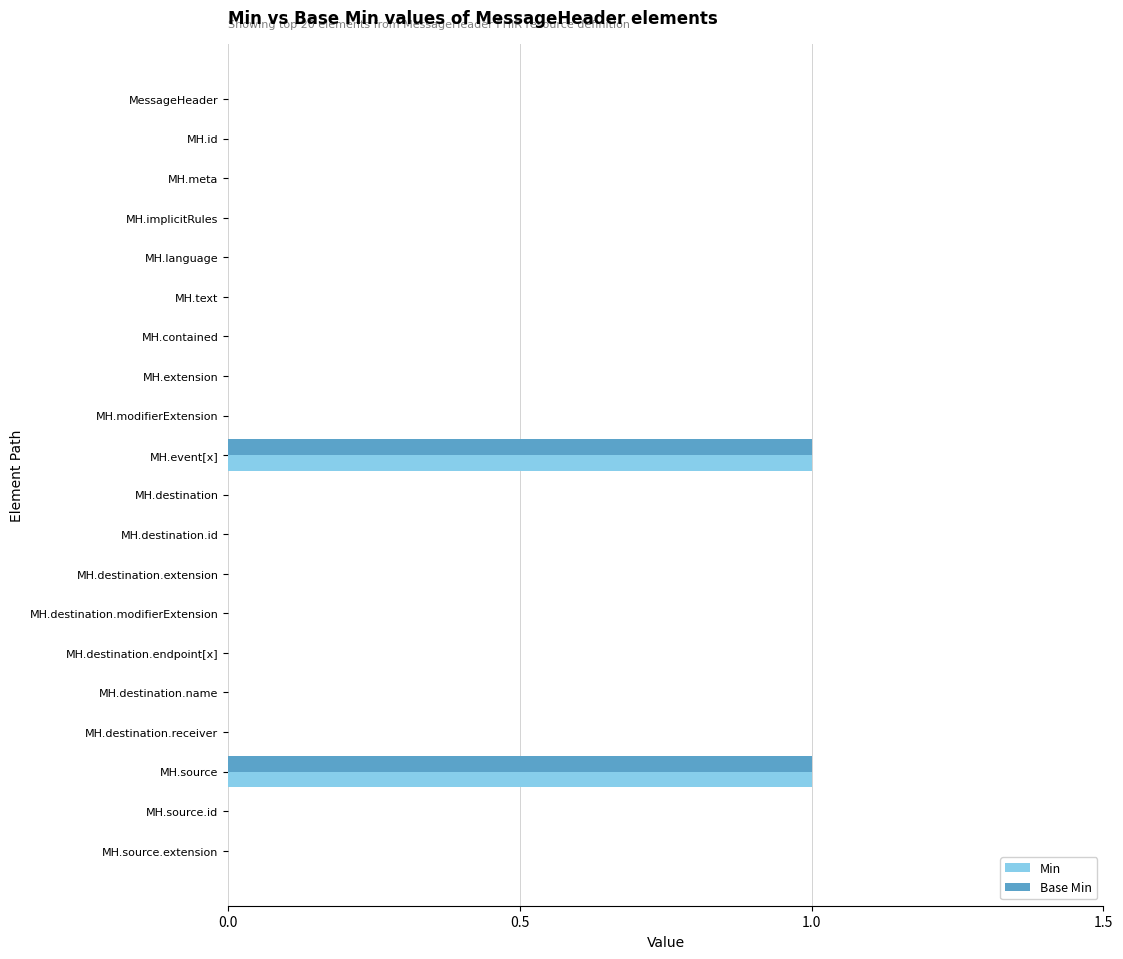

True or false: Min has a value of 1 at MH.destination.endpoint[x].

False